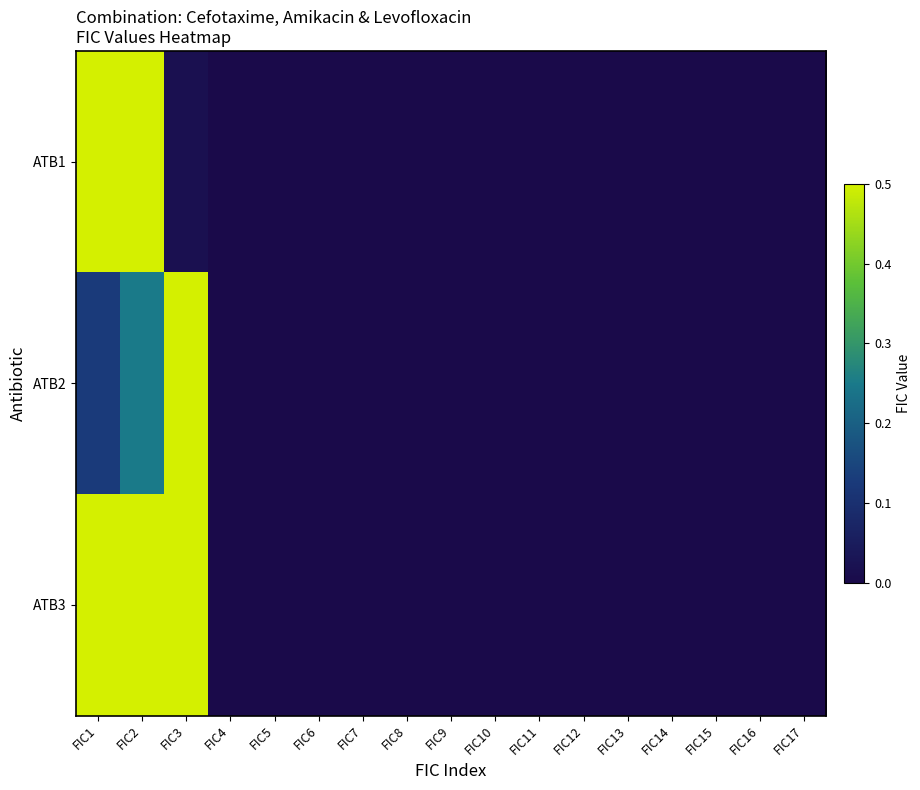

At how many categories does at least one series exceed 0?

3